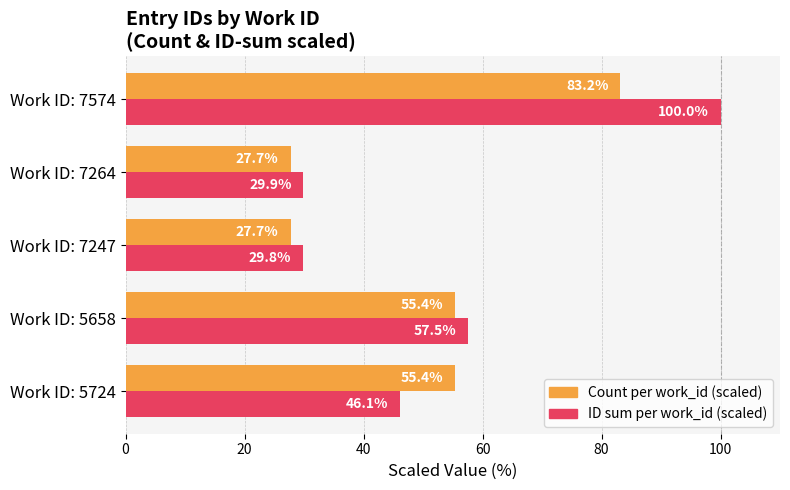

At which category is the sum across all series the highest?

Work ID: 7574